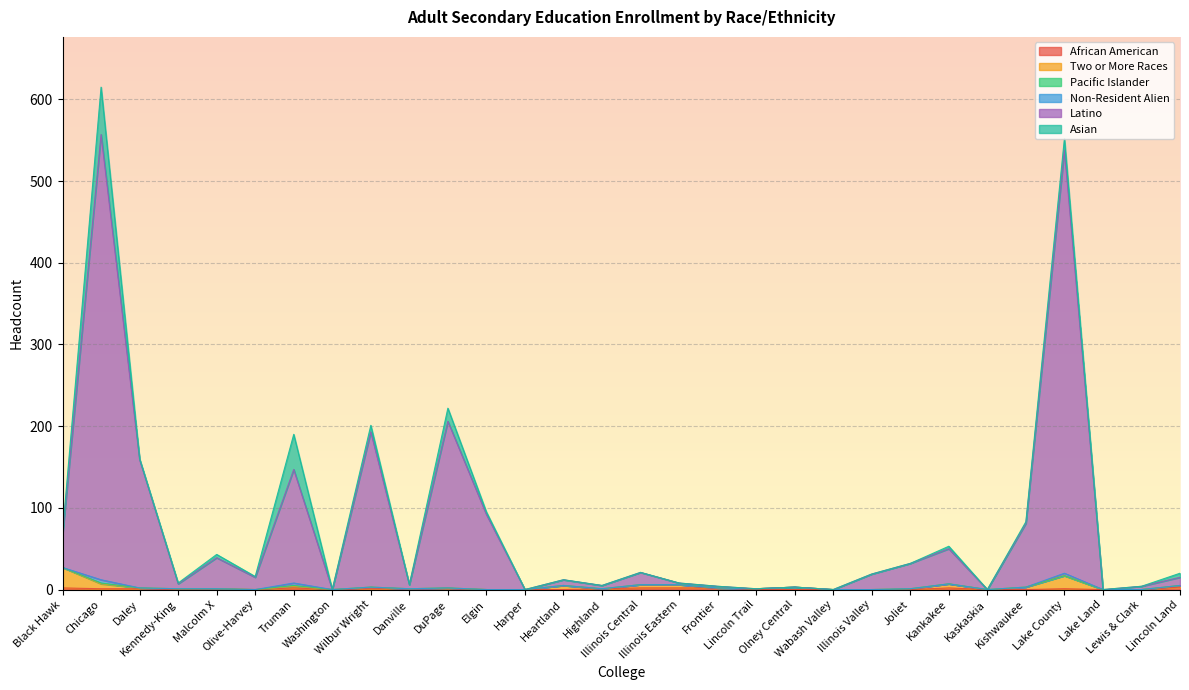

Where is the first local minimum for Two or More Races?

Olive-Harvey